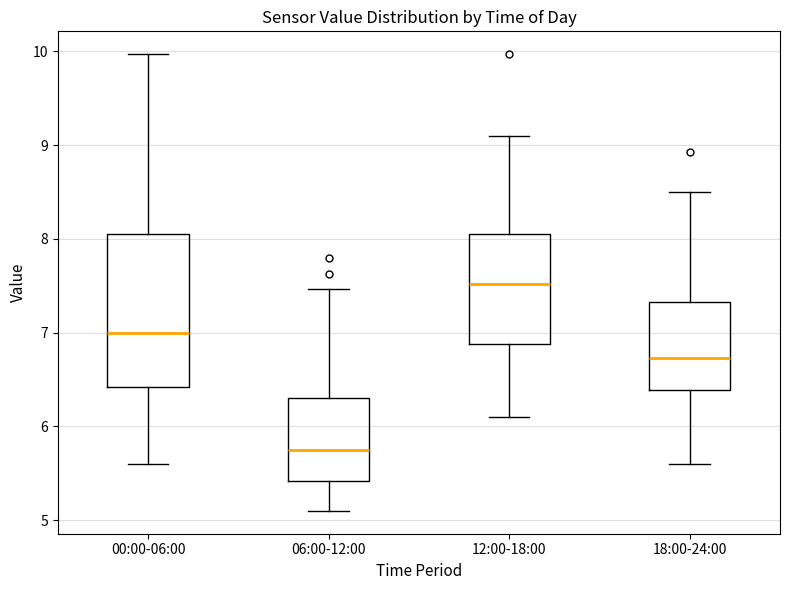

Where is the upper edge of the box for 00:00-06:00 on the y-axis? The values are not printed on the chart, so give them approximately, as read against the axis.

8.0